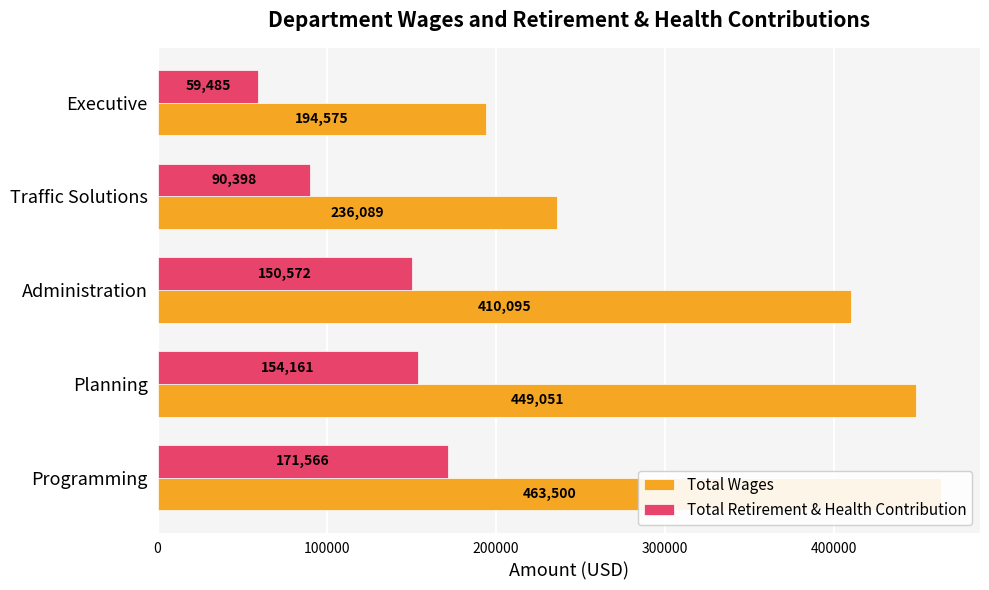

Rank the series at Administration from lowest to highest value.

Total Retirement & Health Contribution, Total Wages